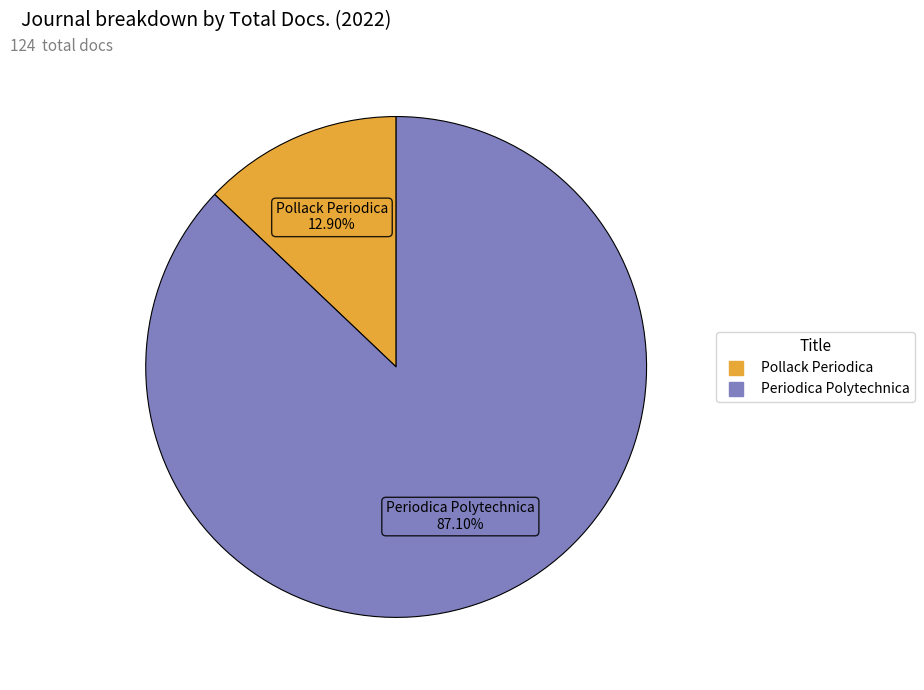

Is there a majority slice in this chart?

Yes